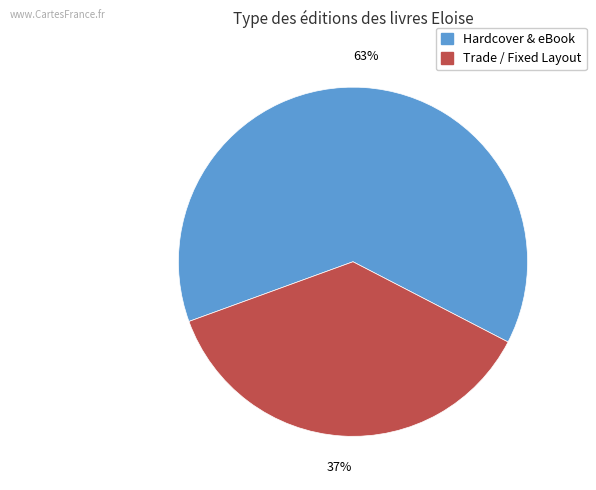

Does any single category account for the majority?

Yes